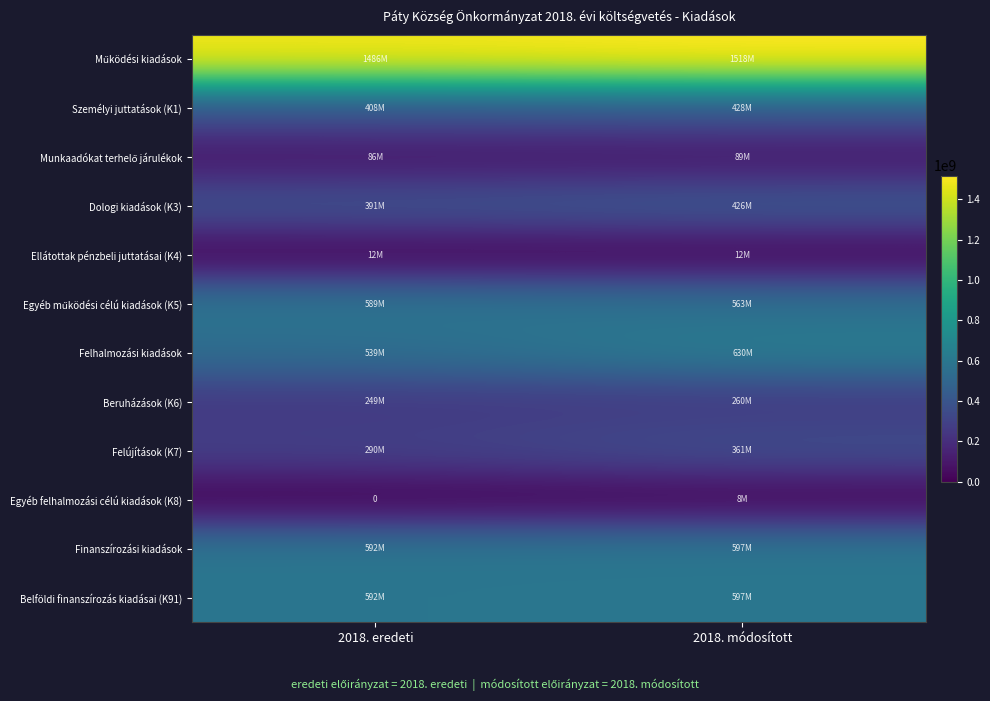

Count the number of categories in the chart.

2